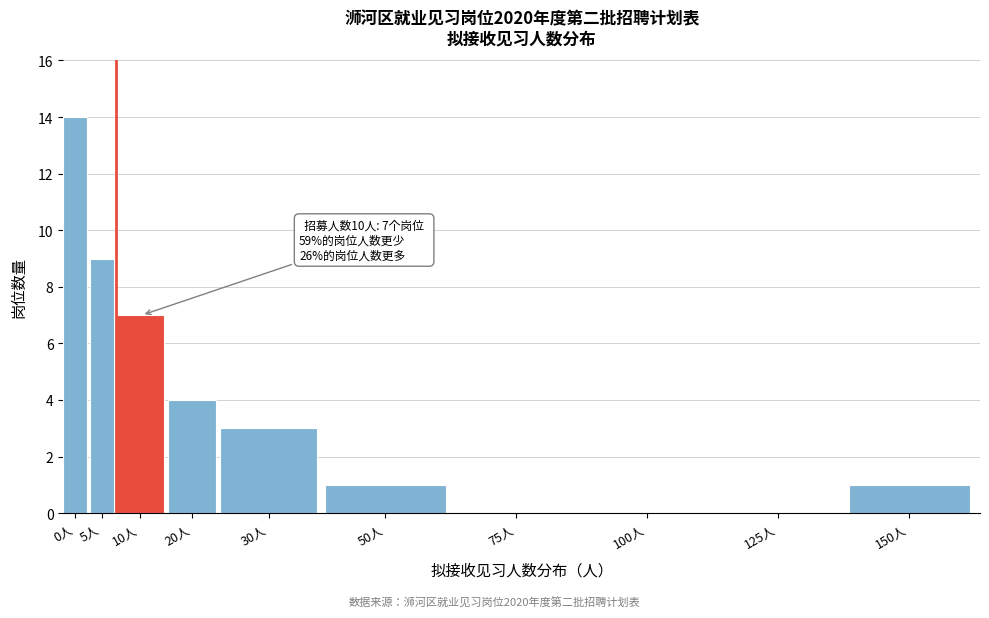

Reading left to right, list all the values displayed in this chart.

0人=14	5人=9	10人=7	20人=4	30人=3	50人=1	75人=0	100人=0	125人=0	150人=1